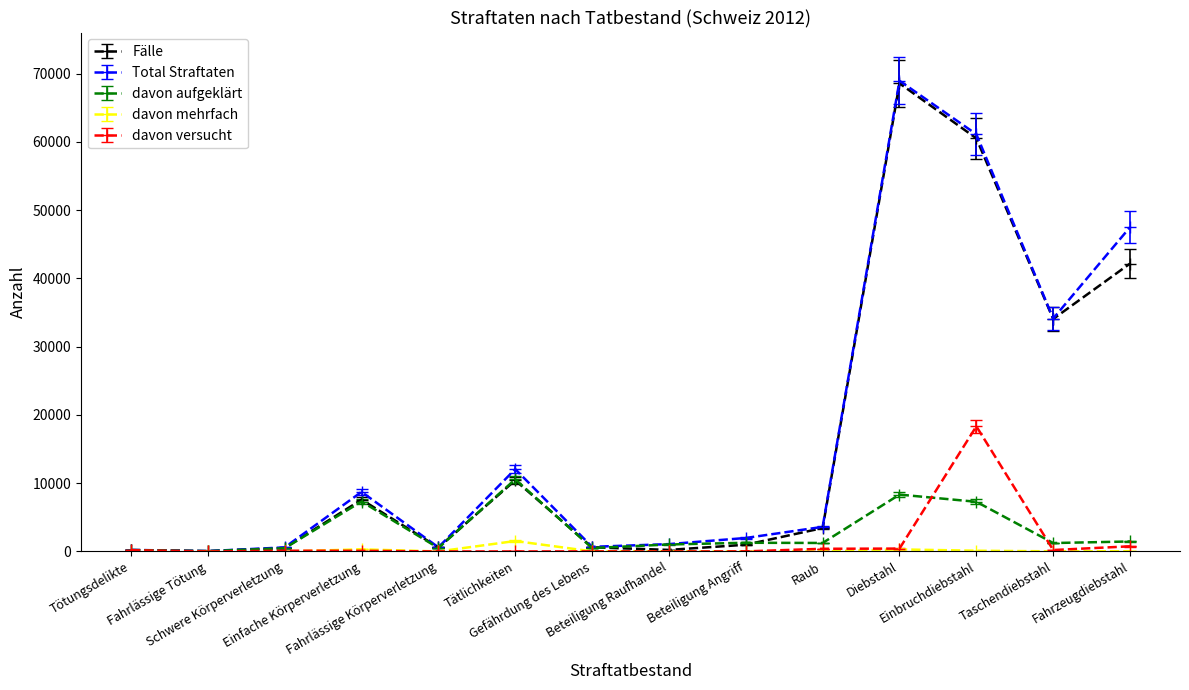

True or false: davon aufgeklärt has more than 2 points higher than both neighbors.

True